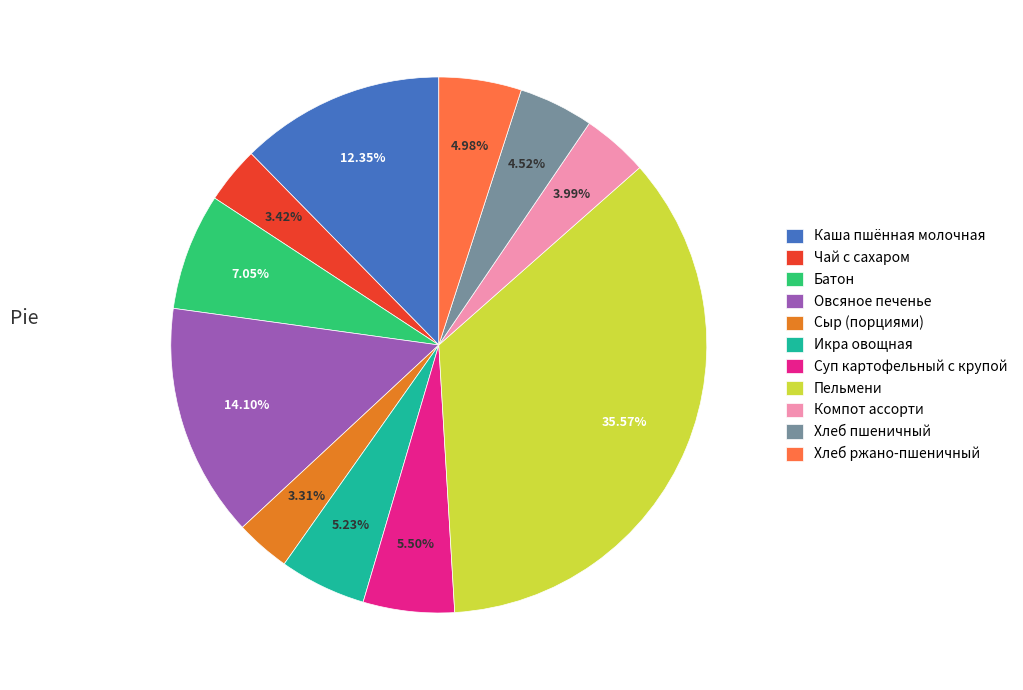

Does any single category account for the majority?

No